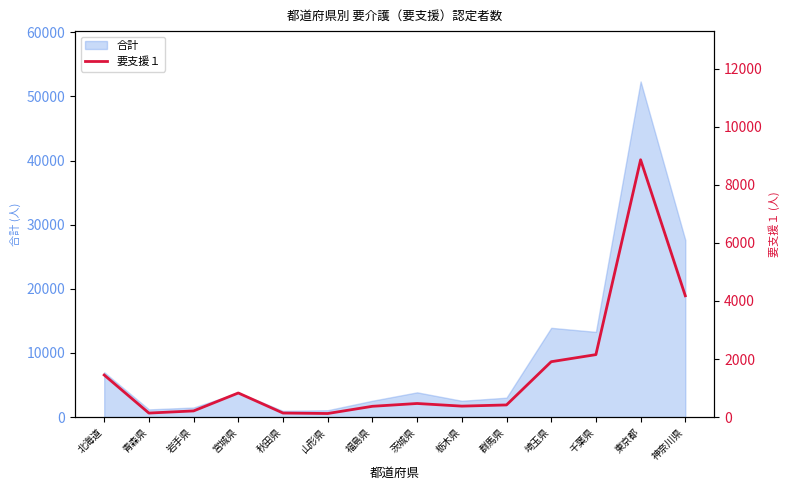

The 合計 series shows 3856 at 茨城県. True or false?

True